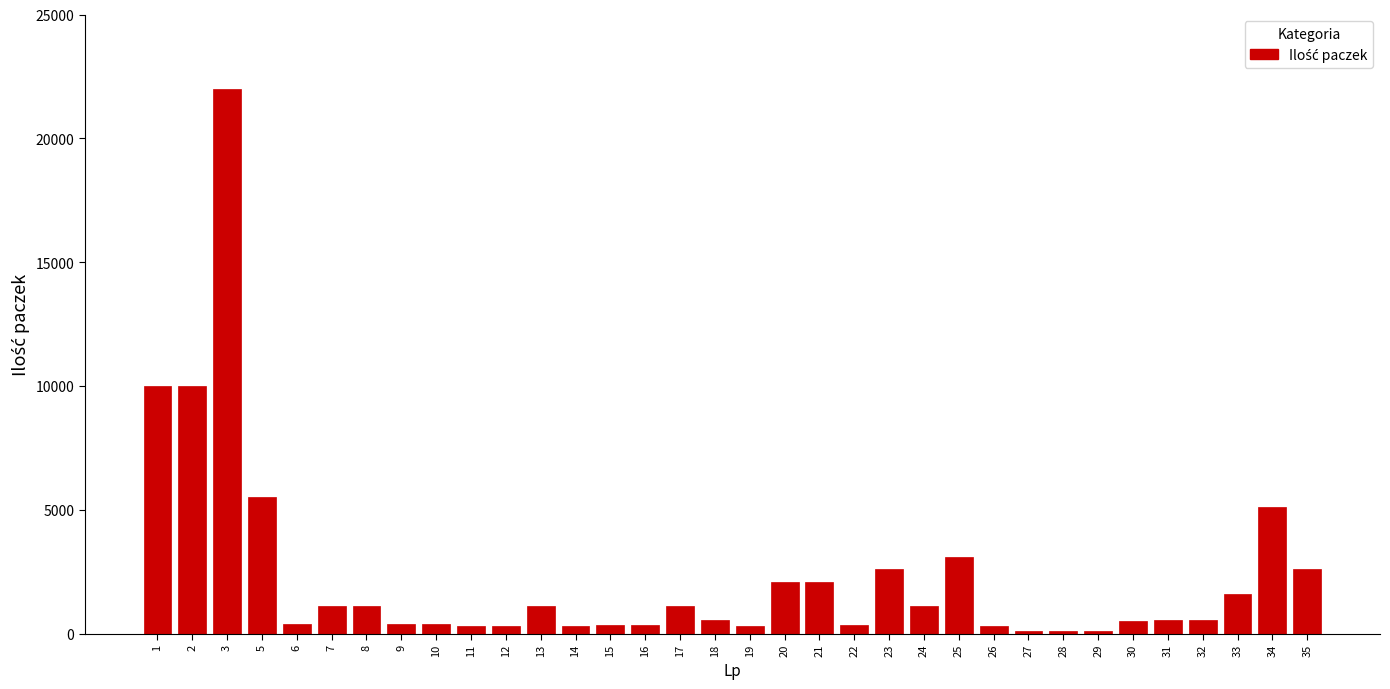

What is the average value?

2306